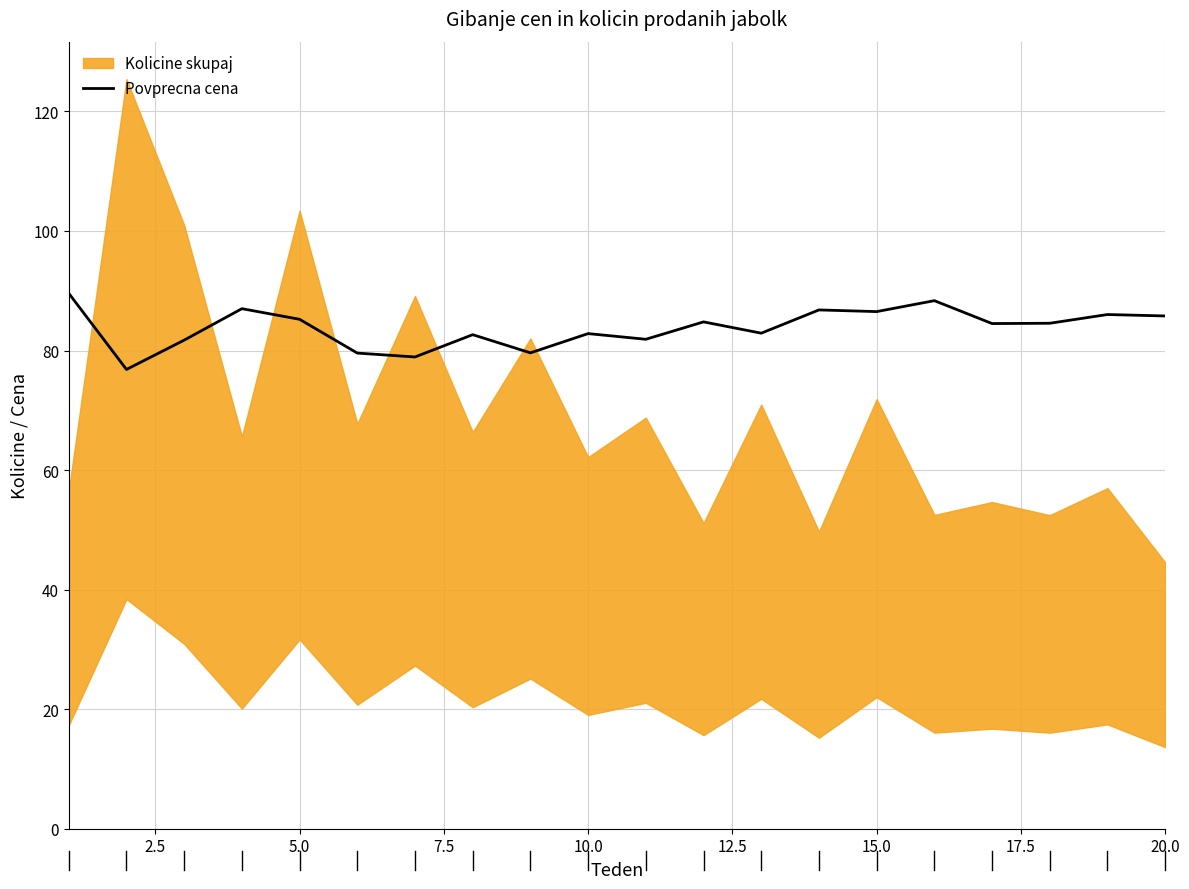

The value of Povprecna cena at 5.0 is 128.8. True or false?

False